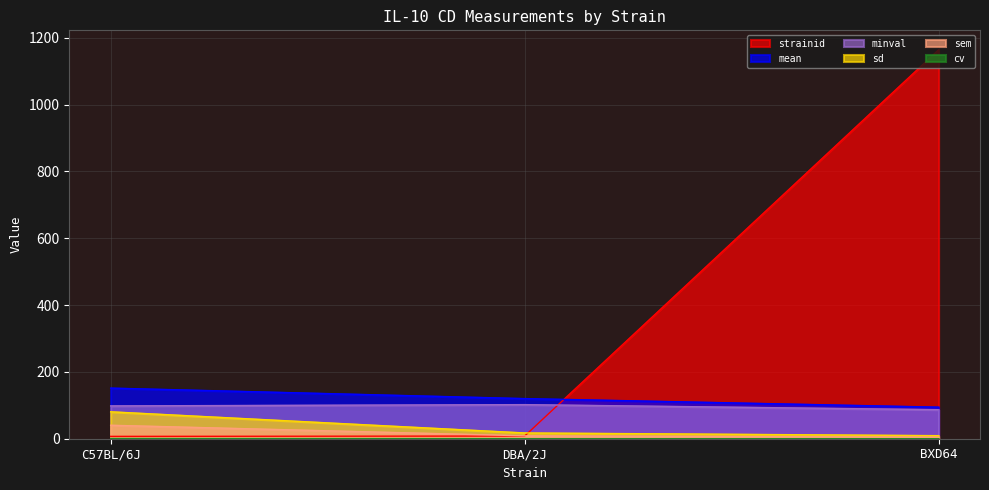

Rank the categories by strainid value from highest to lowest.

BXD64, DBA/2J, C57BL/6J